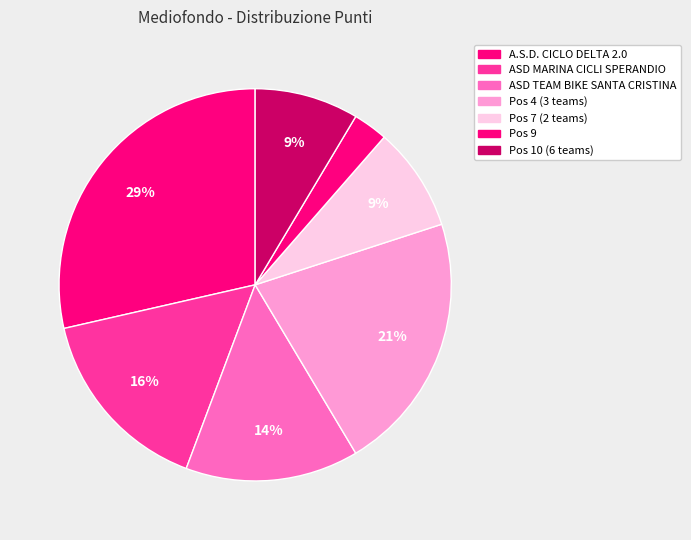

How many slices are in this pie chart?

7